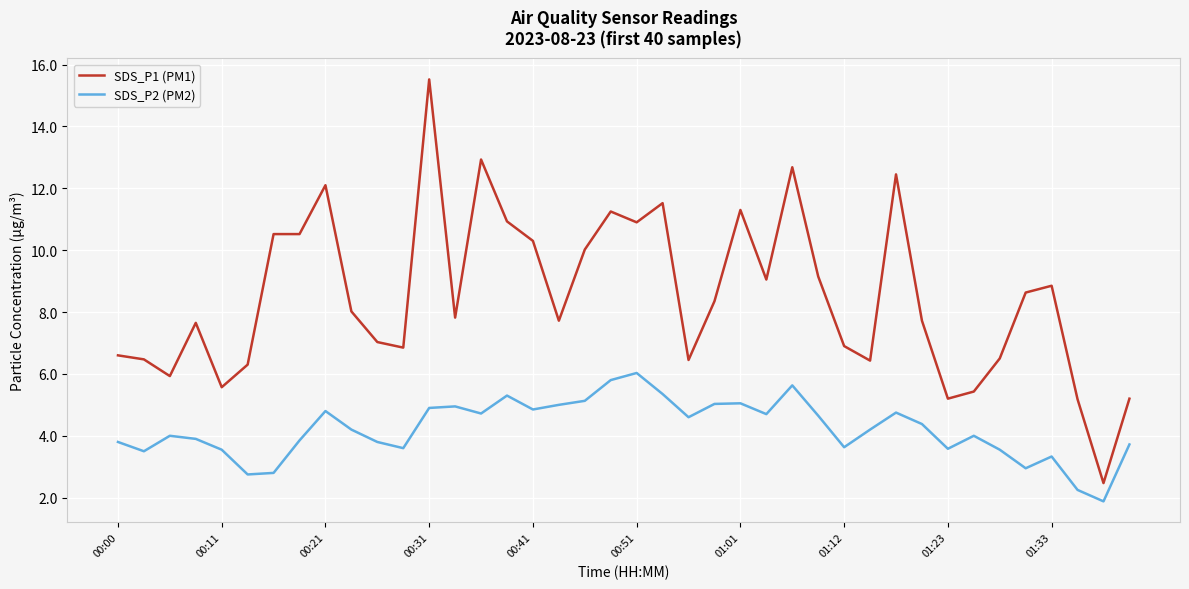

How many lines are shown in the chart?

2